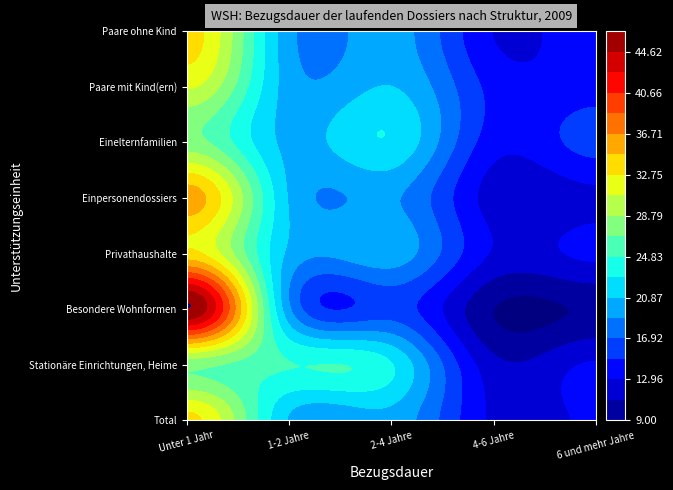

Count the number of categories in the chart.

5